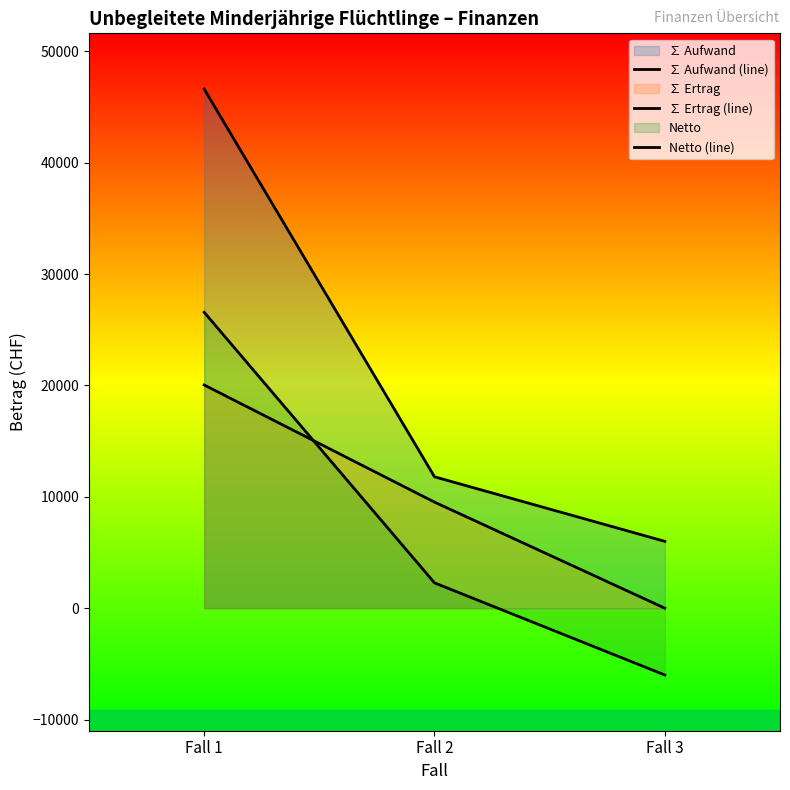

How many values in Netto (line) are below zero?

1